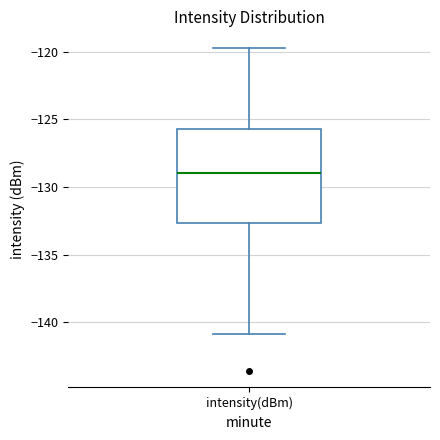

Transcribe this box plot: give where the median line is, the range the box spans, and where the two whiskers end, as read against the y-axis. The values are not printed on the chart, so give them approximately, as read against the axis.

median -129.0, box -132.5 to -125.5, whiskers -141.0 to -119.5